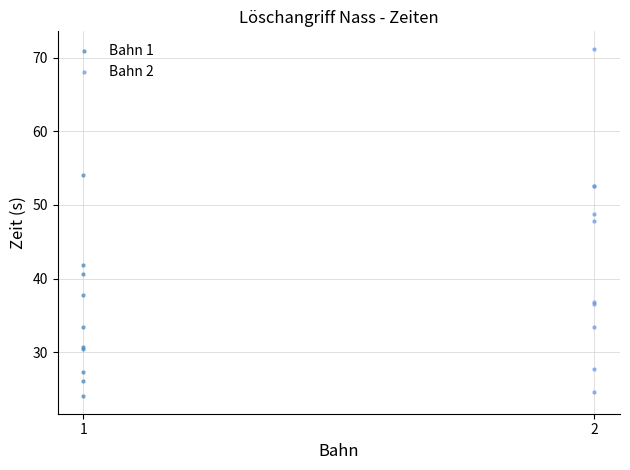

Which series has the widest spread of Y values?

Bahn 2